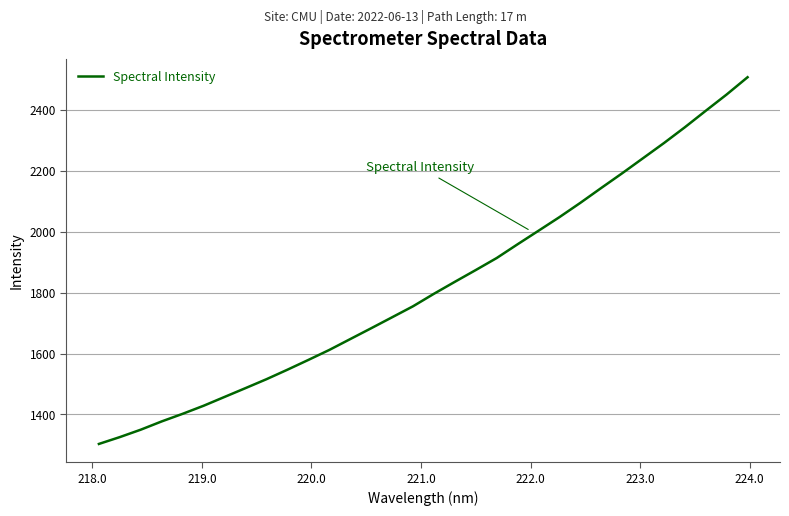

Reading left to right, transcribe all the data shown in this chart.

1303.2	1325.7	1350.0	1377.2	1402.2	1428.7	1457.6	1486.5	1515.8	1546.9	1579.1	1611.8	1647.5	1683.1	1719.1	1755.2	1796.3	1835.6	1874.3	1913.7	1958.9	2003.3	2048.0	2094.9	2143.8	2192.1	2241.7	2291.4	2343.2	2397.4	2450.9	2507.6